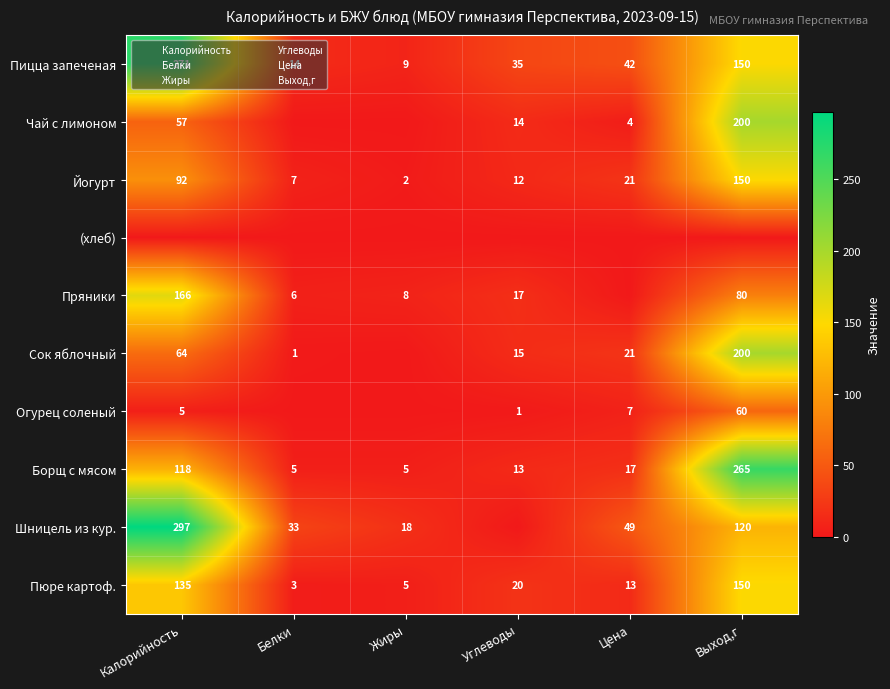

Where is Борщ с мясом nearest to the value 135?

Калорийность